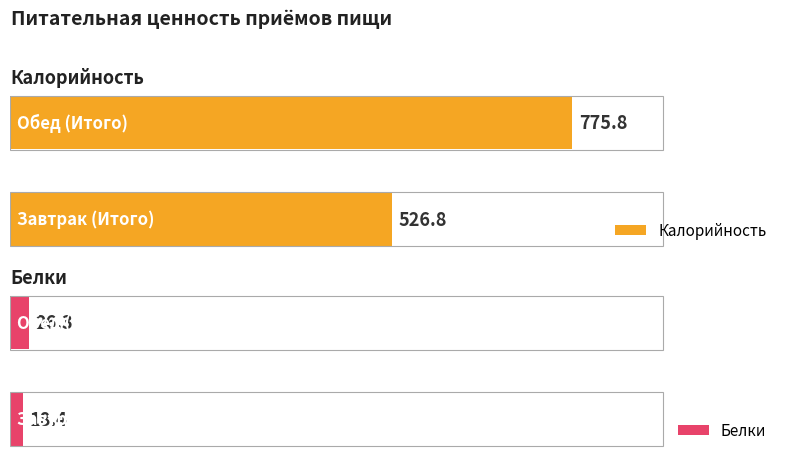

Reading right to left, what are all the values shown in this chart?

Калорийность: Обед (Итого)=775.8	Завтрак (Итого)=526.8
Белки: Обед (Итого)=26.3	Завтрак (Итого)=18.4